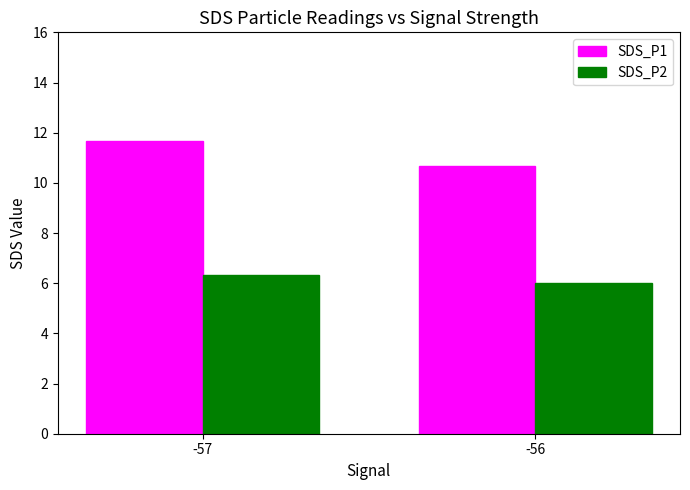

What is the value of the SDS_P1 bar at the 2nd from the left?

10.7